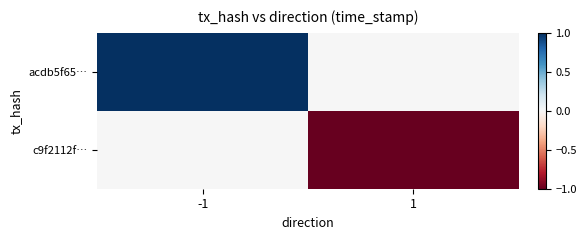

Which category has the lowest value across all series?

1